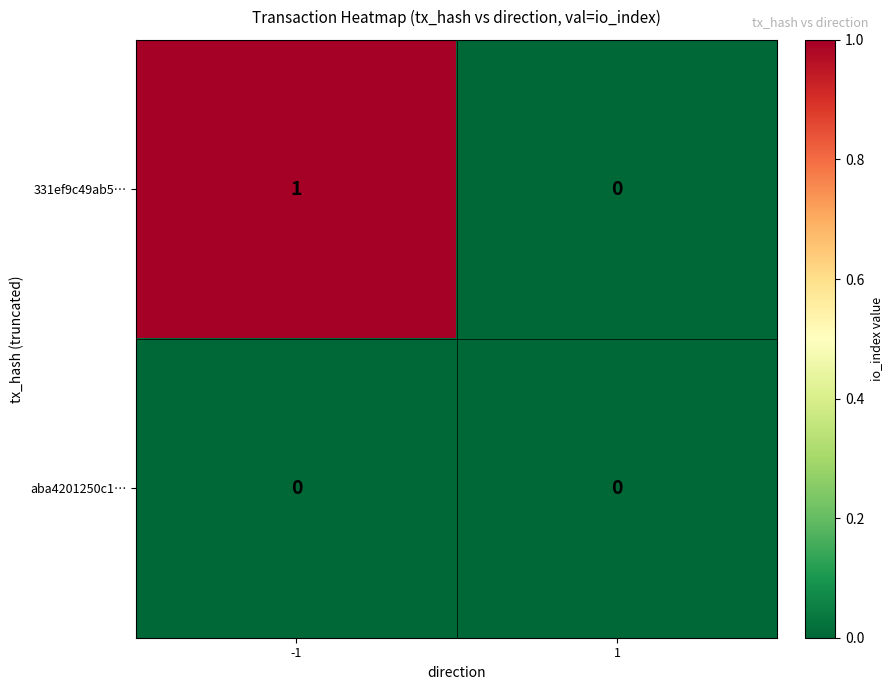

Reading right to left, list all the values displayed in this chart.

331ef9c49ab5…: 0	1
aba4201250c1…: 0	0